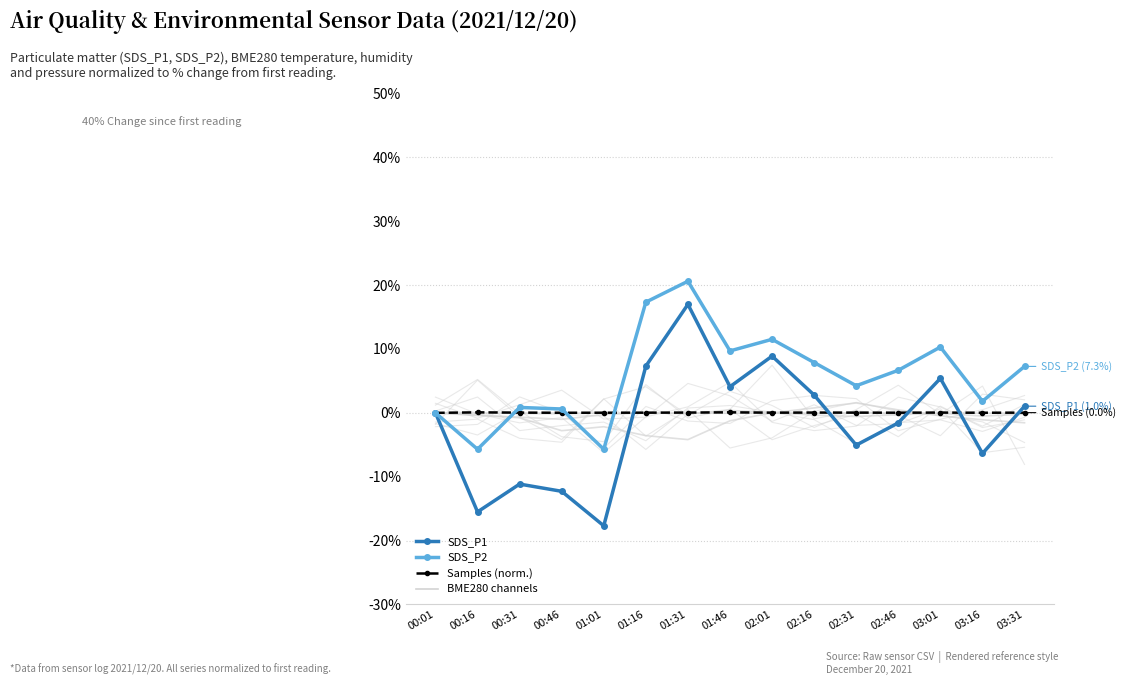

Between which two adjacent categories do Samples (normalized) and SDS_P2 first intersect?

00:16 and 00:31